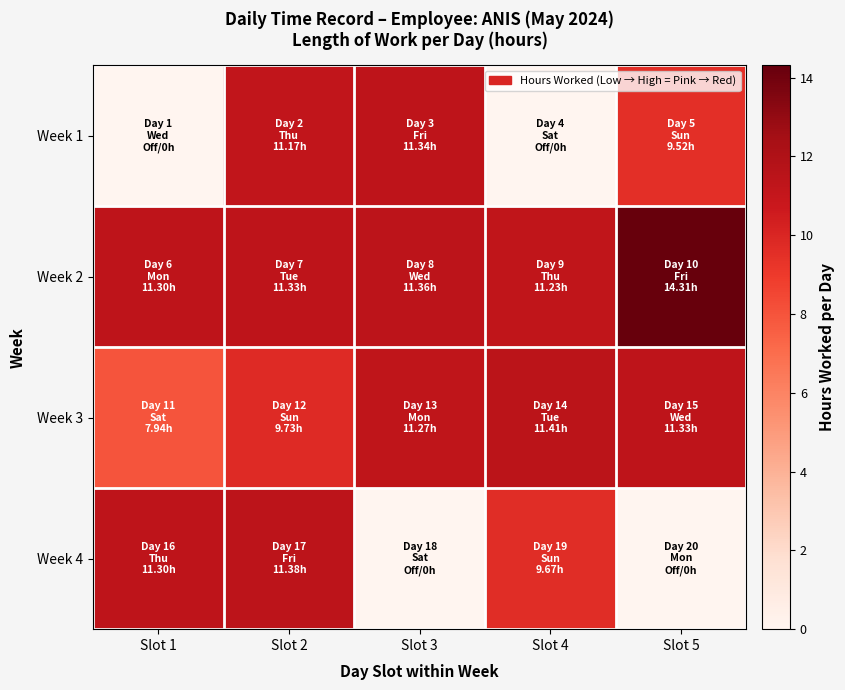

Which series has the widest spread of values?

Week 4